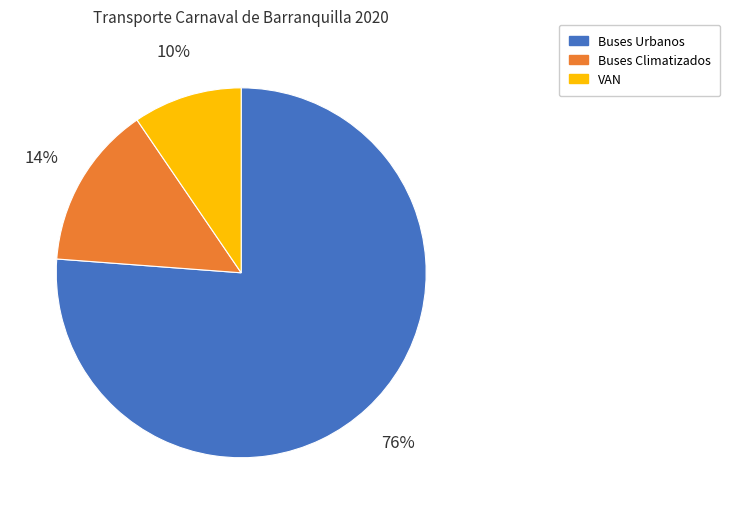

Is it true that Buses Climatizados is 20% of the pie?

False